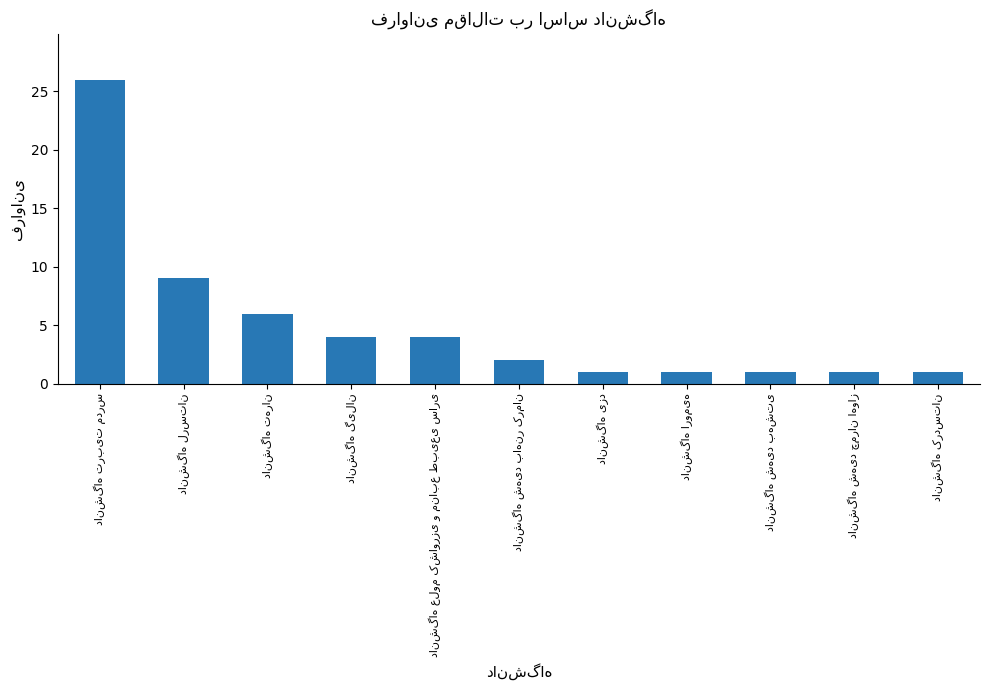

What is the difference between the maximum and minimum values?

25